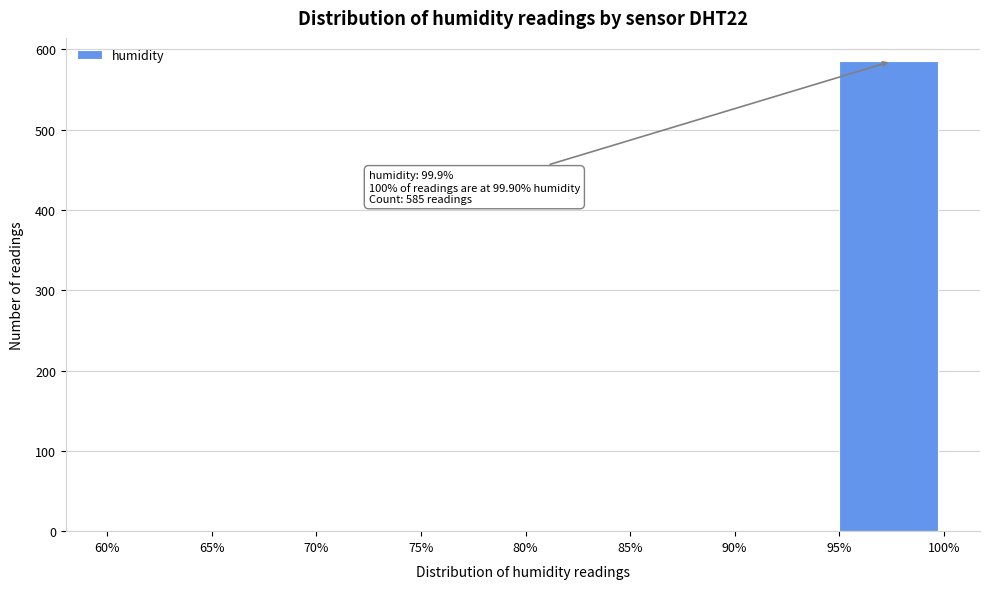

Over which range of the x-axis is the bar tallest?

95% to 100%